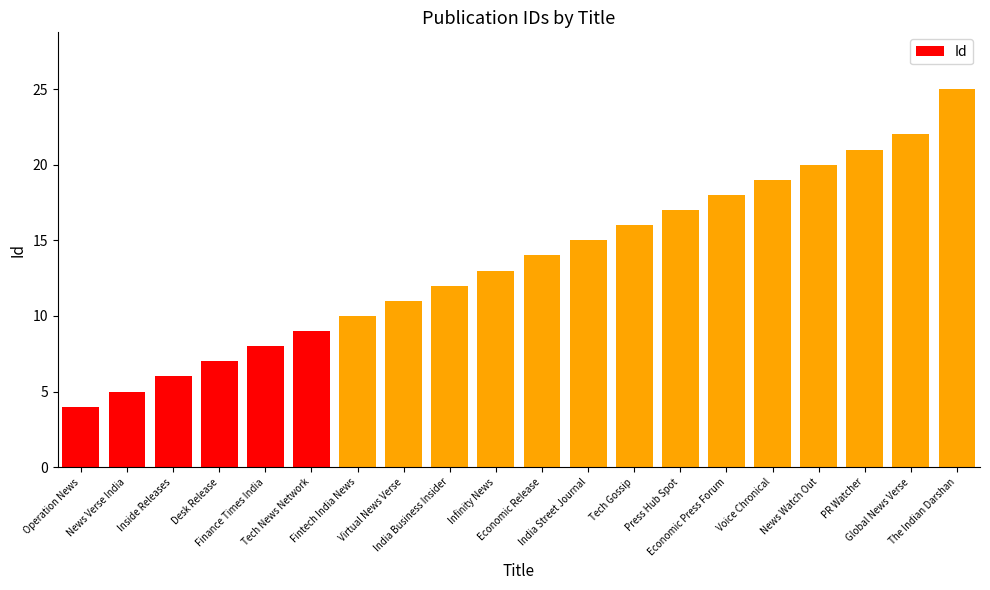

Is it true that the value at Finance Times India is 8?

True